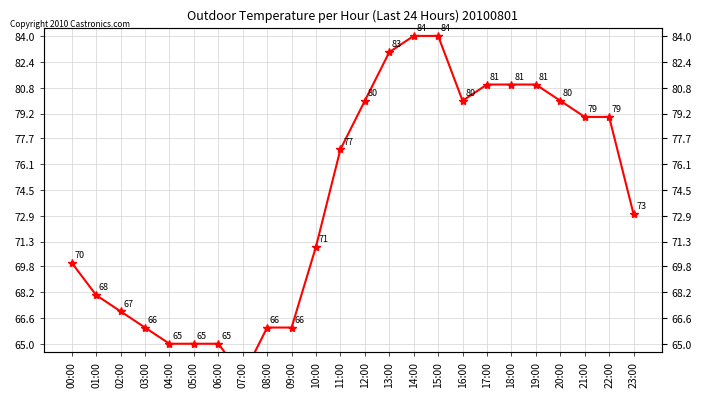

What is the value of the 14th point from the left?

83